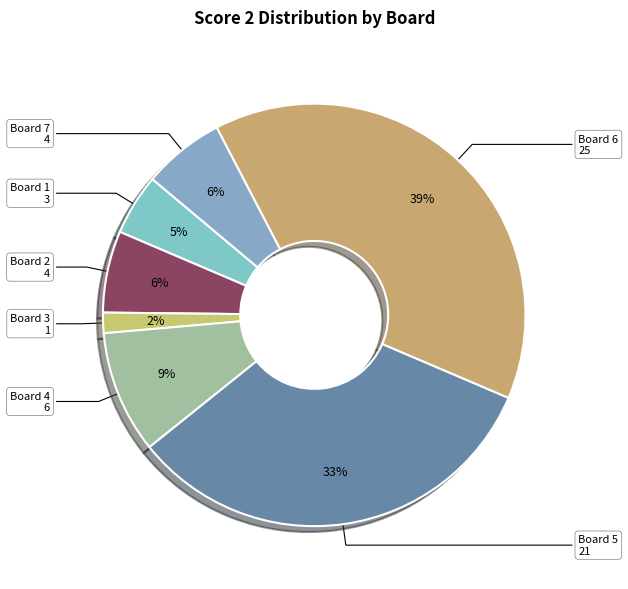

Which category has the smallest portion of the pie?

Board 3